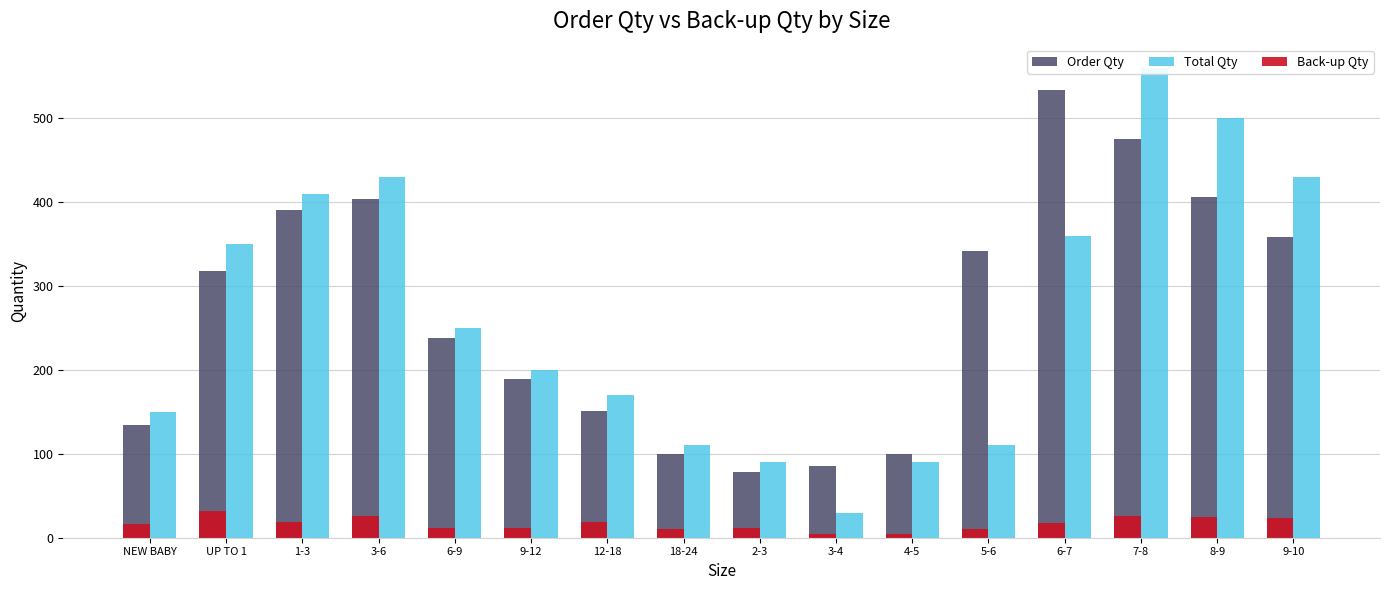

What is the label of the 15th bar from the right?

UP TO 1